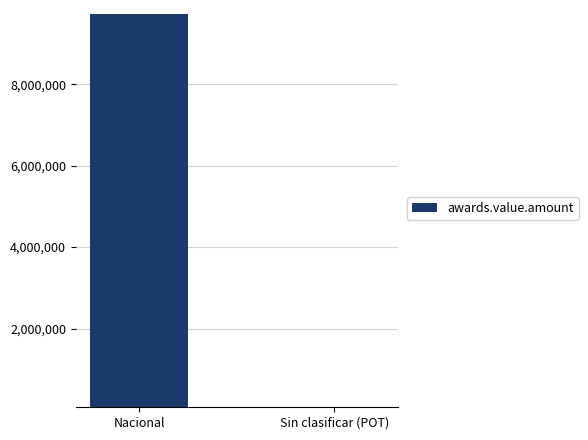

What is the minimum value shown in the chart?

67101.8